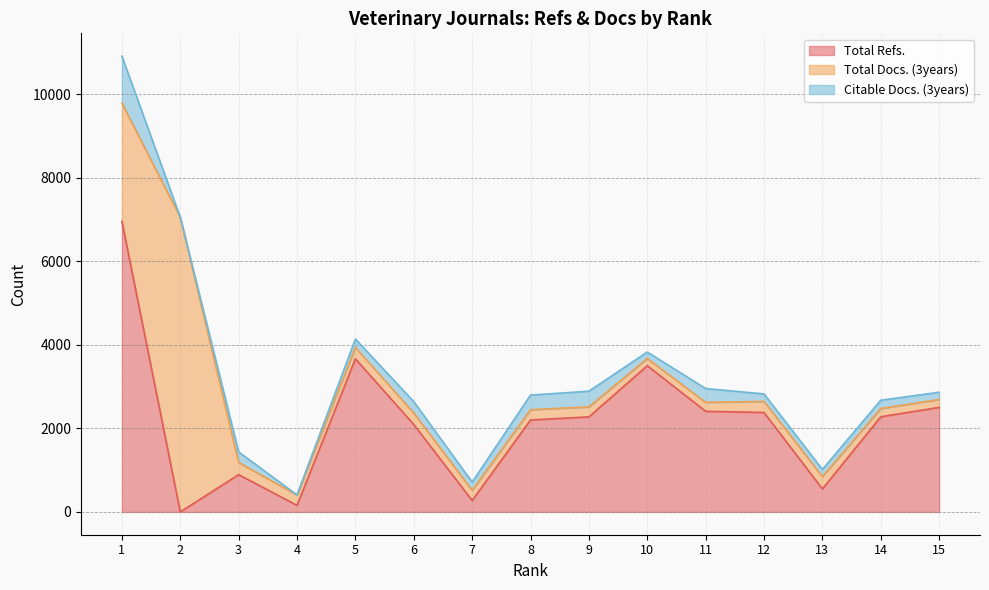

What is the total value across all series at 4?

407